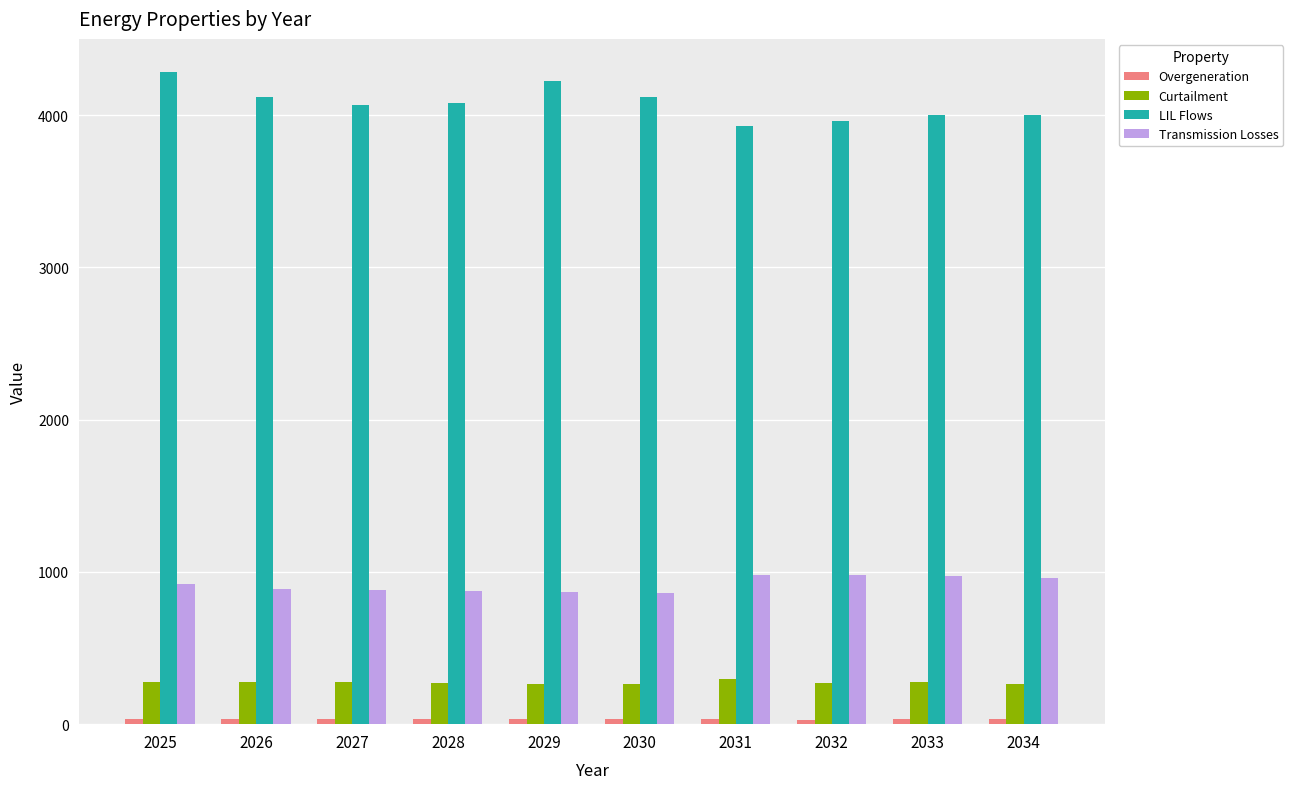

What is the highest value of the Curtailment series?

298.5